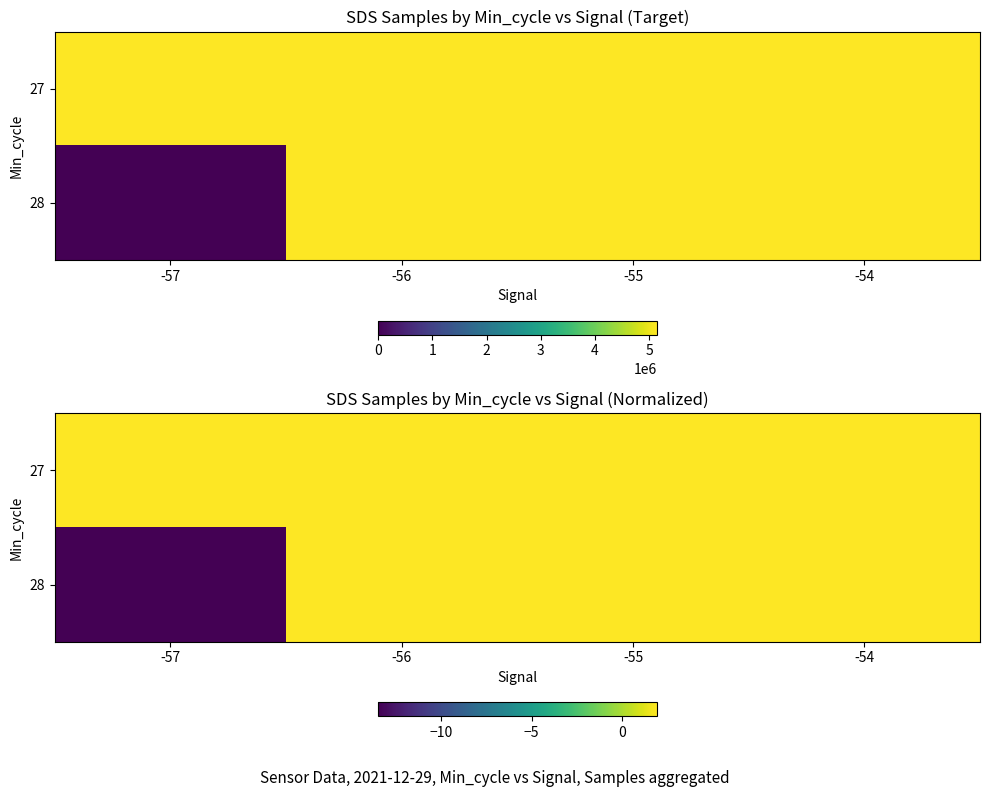

At -54, list the series in order from largest to smallest.

27, 28